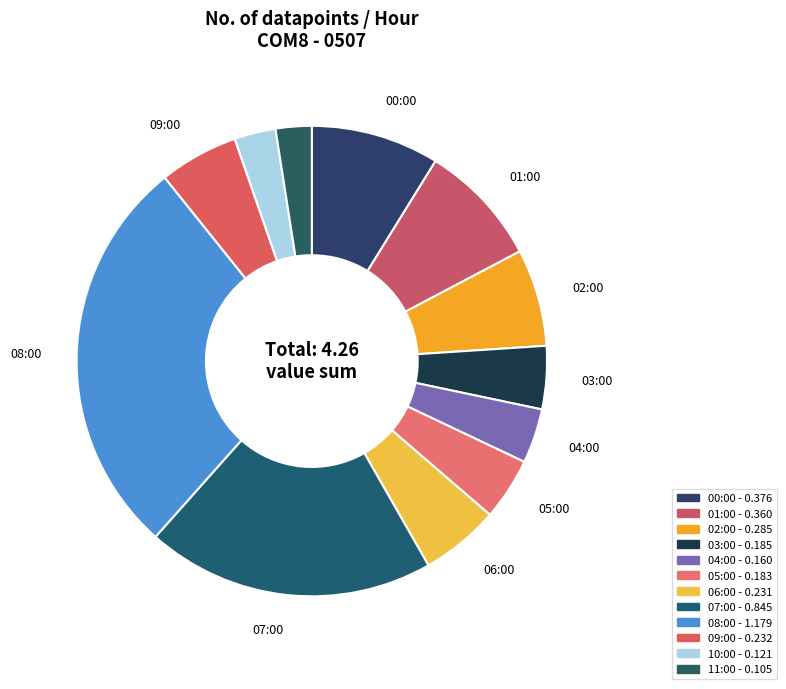

How many slices are in this pie chart?

12